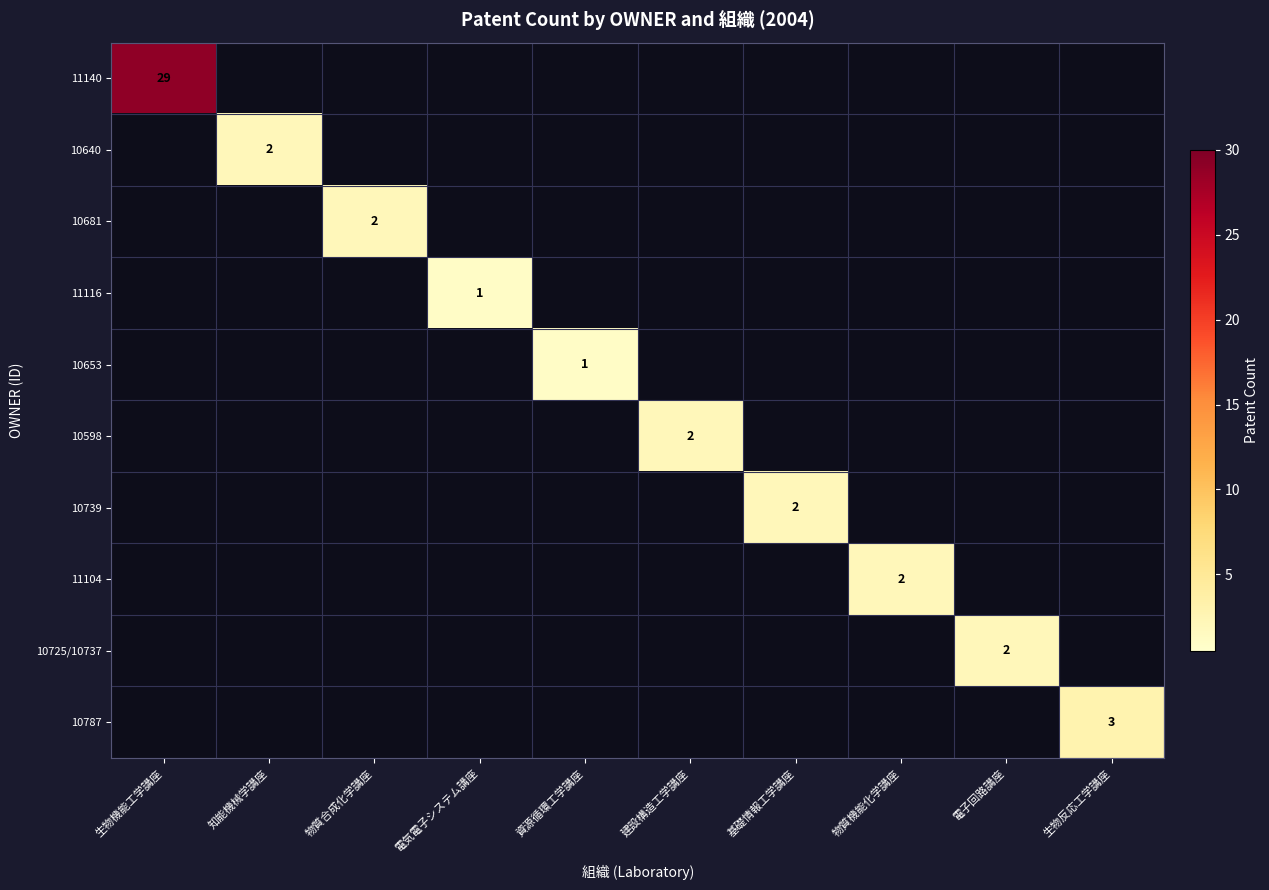

True or false: 11104 has a value of 3 at 物質機能化学講座.

False